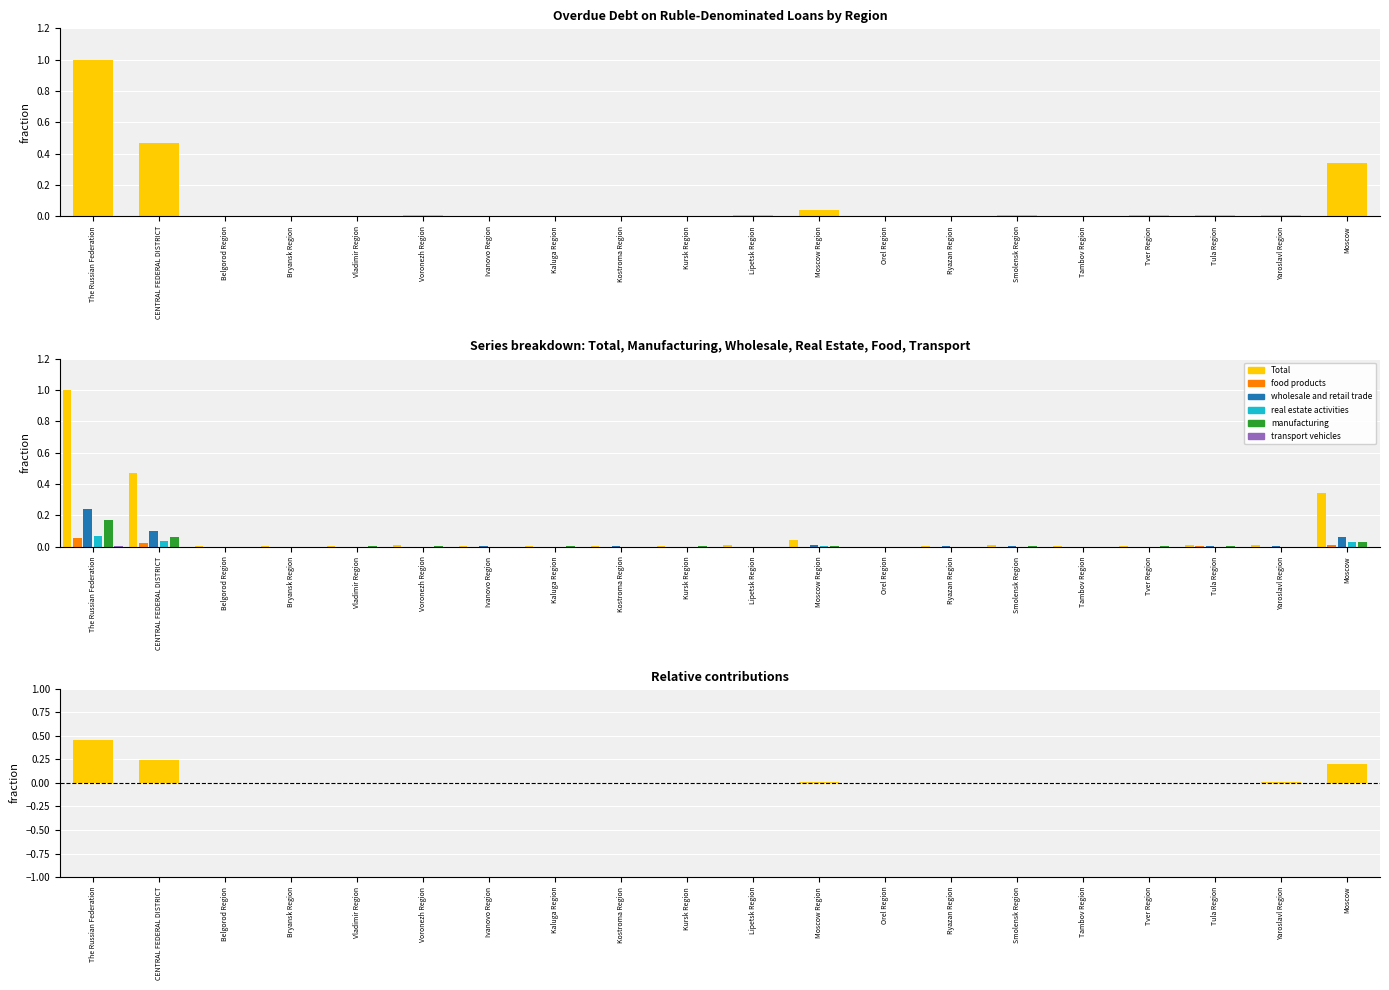

What is the label of the 3rd bar from the right?

Tula Region